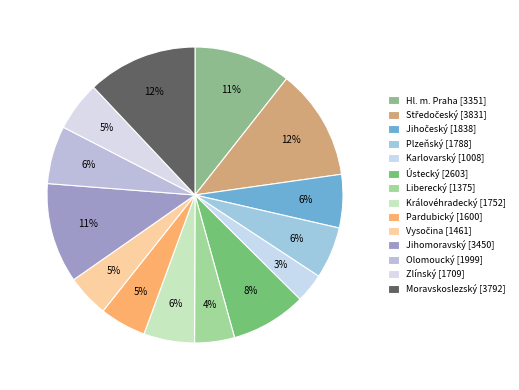

Rank the categories by value from lowest to highest.

Karlovarský, Liberecký, Vysočina, Pardubický, Zlínský, Královéhradecký, Plzeňský, Jihočeský, Olomoucký, Ústecký, Hl. m. Praha, Jihomoravský, Moravskoslezský, Středočeský